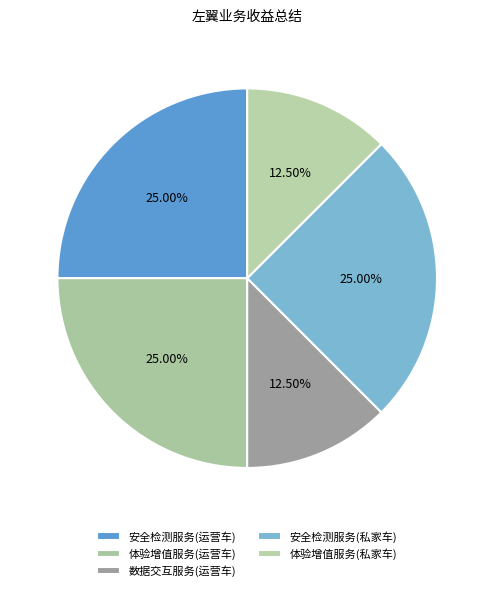

To the nearest percent, what is the combined percentage of 安全检测服务(私家车) and 体验增值服务(私家车)?

38%